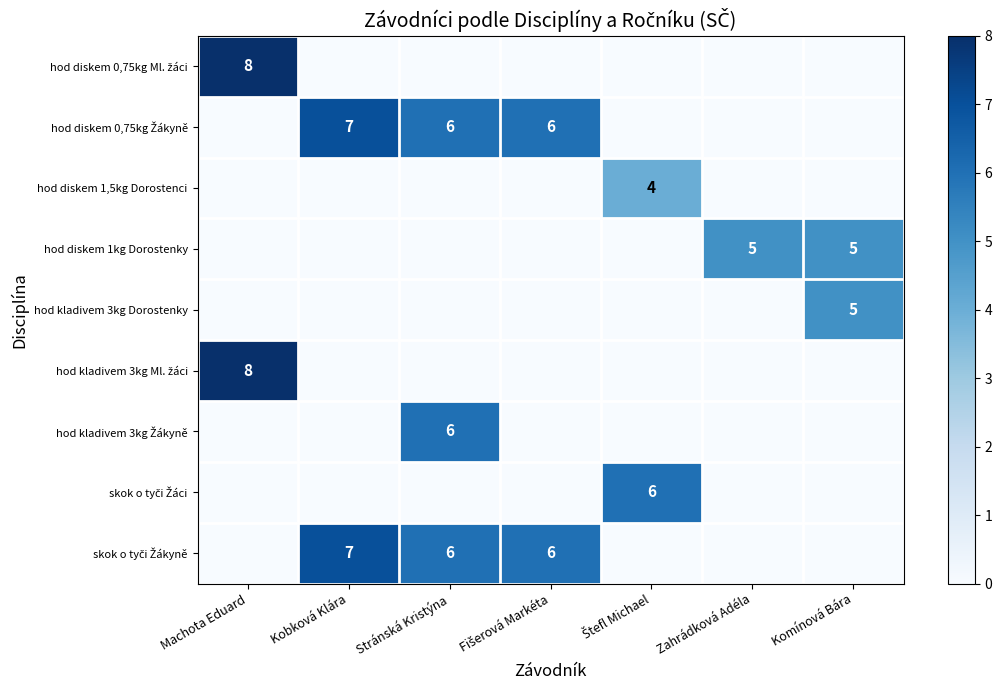

Count the number of data series in this chart.

9